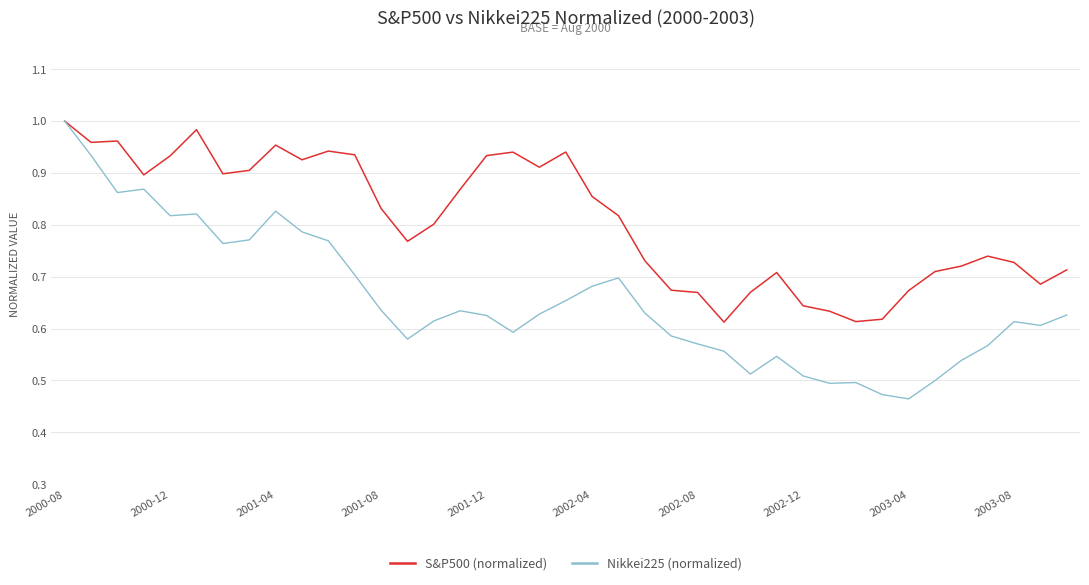

Which series has the largest total across all categories?

S&P500 (normalized)